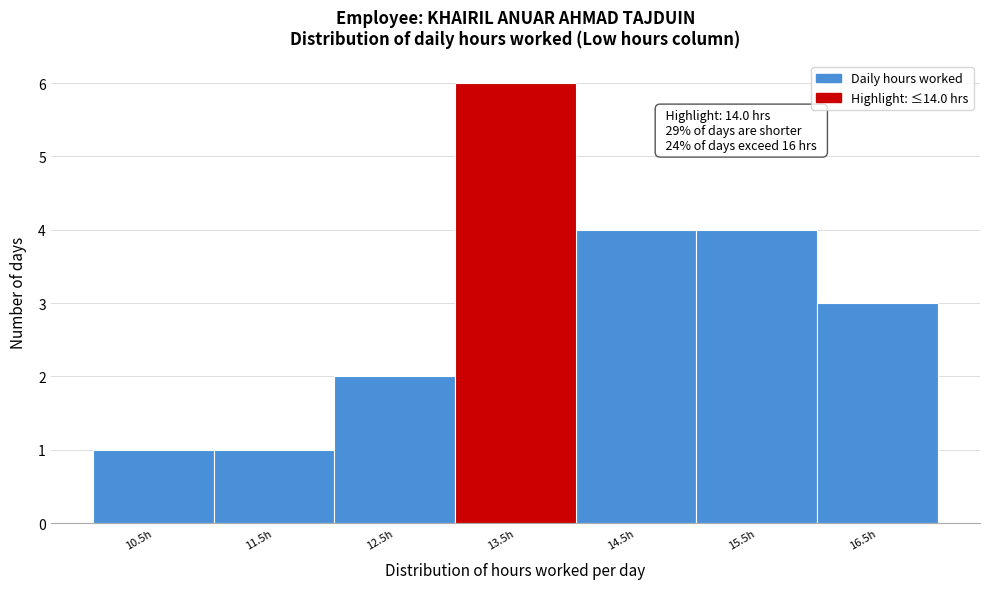

Reading left to right, list all the values displayed in this chart.

1	1	2	6	4	4	3